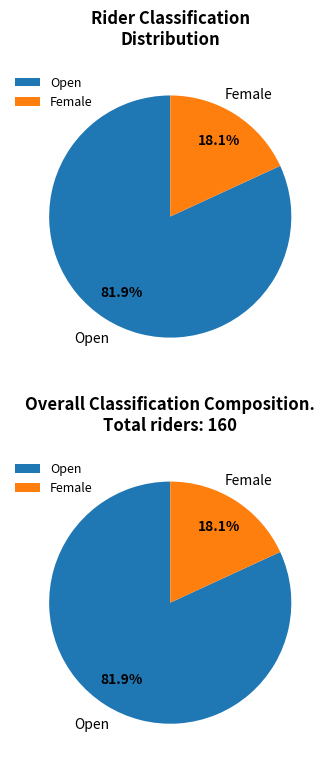

What percentage is NOT represented by Open?

18.1%